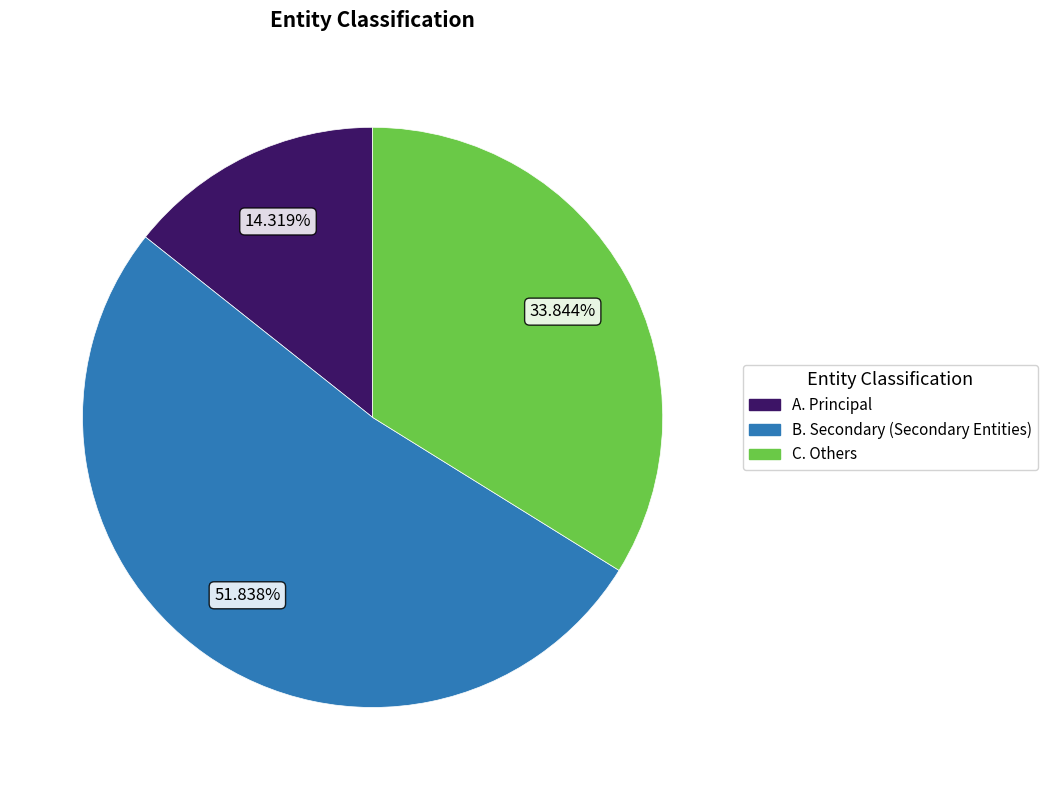

Which category accounts for the majority?

B. Secondary